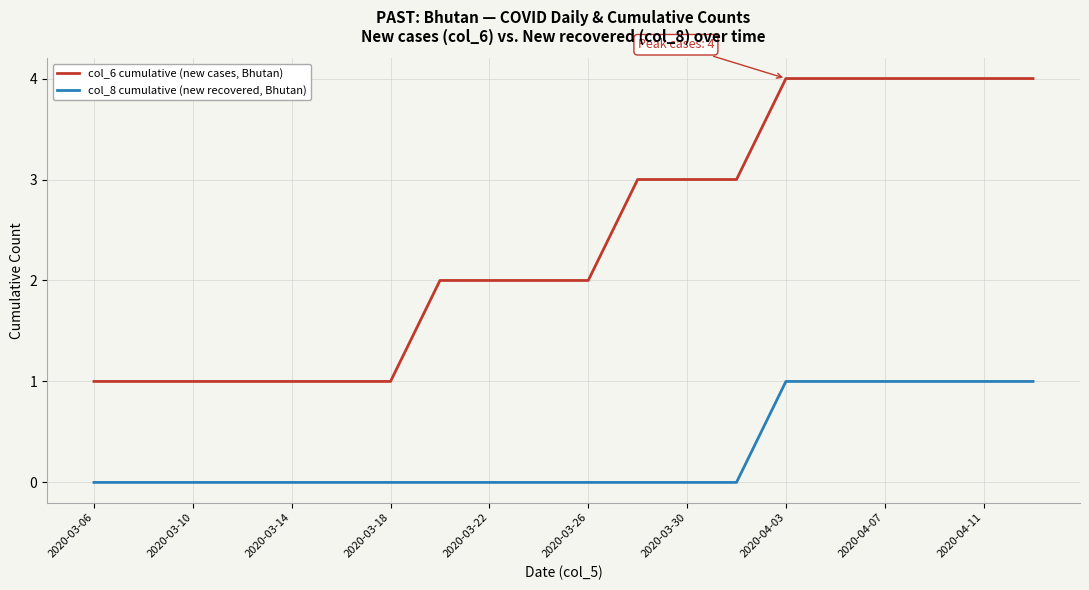

What is the difference between the maximum and minimum values in the col_6 cumulative (new cases, Bhutan) series?

3